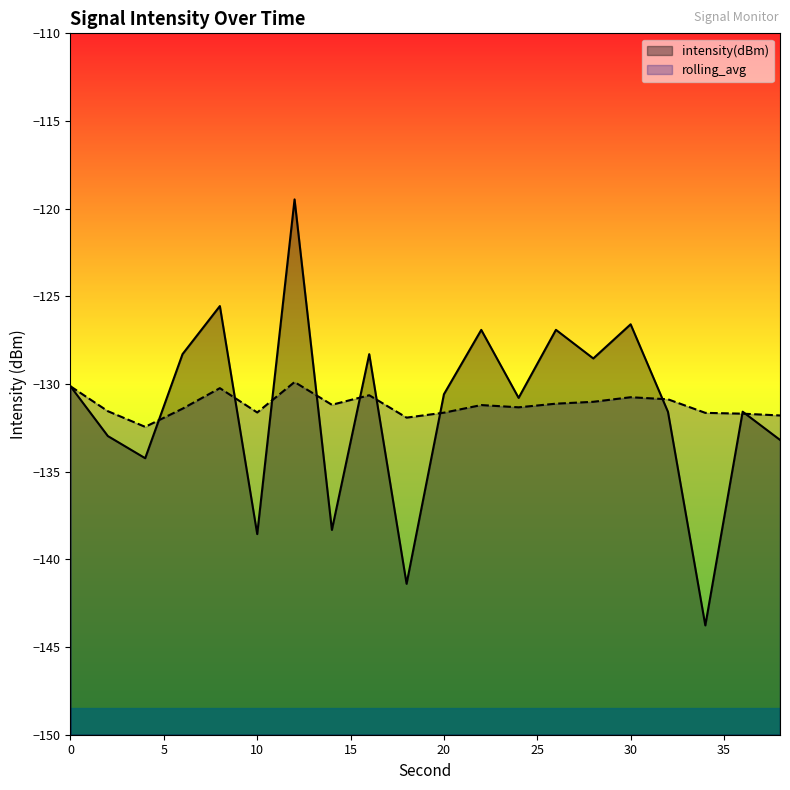

How many intersections are there between intensity(dBm) and rolling_avg?

10